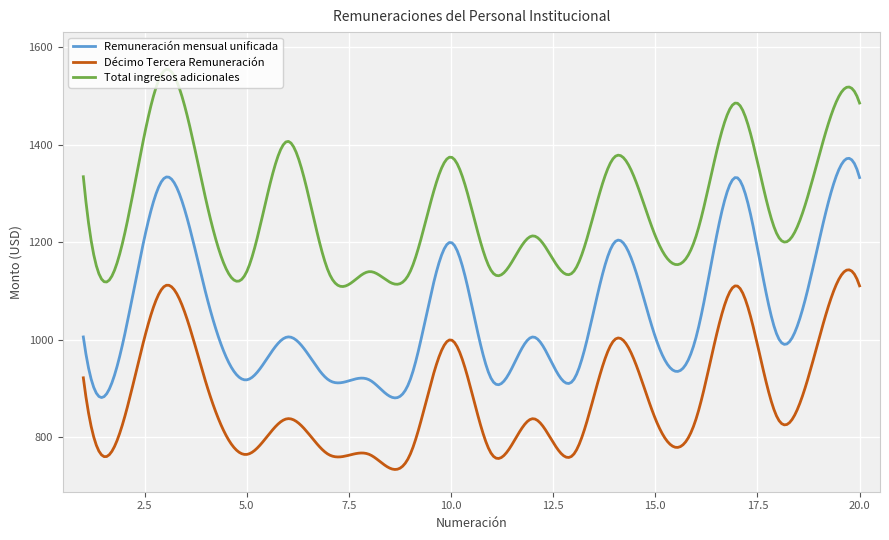

What is the difference between the maximum and minimum values in the Remuneración mensual unificada series?

491.5